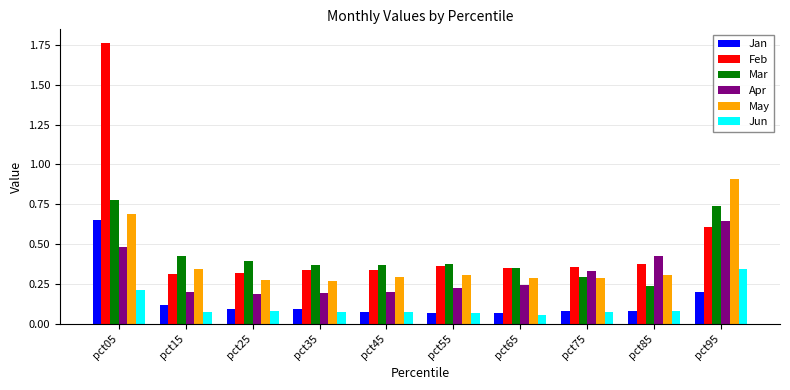

Is it true that Jan equals 0.1 at pct45?

True